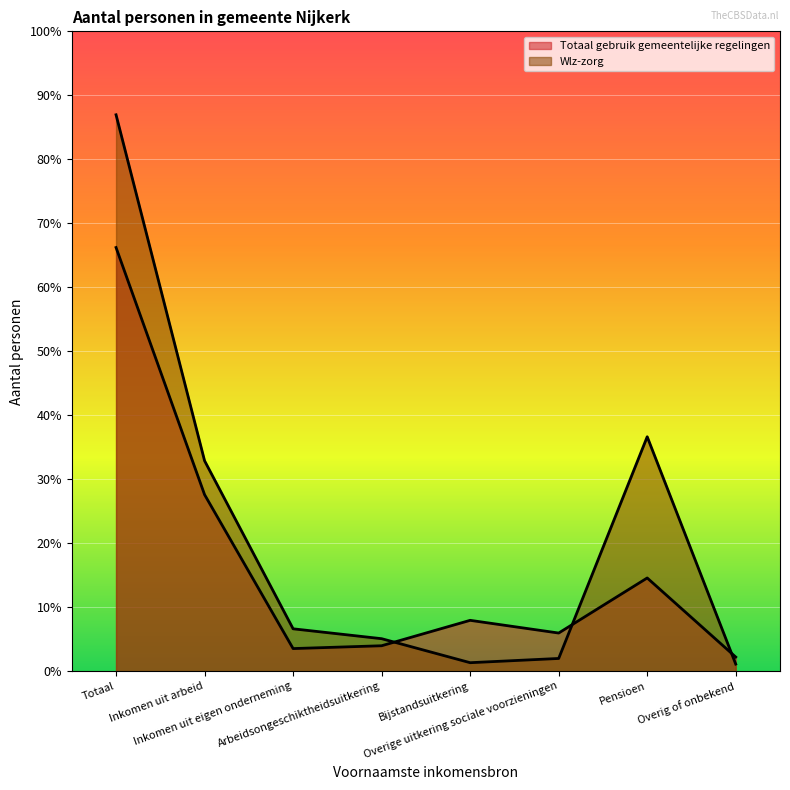

The value of Wlz-zorg at Totaal is 958. True or false?

False